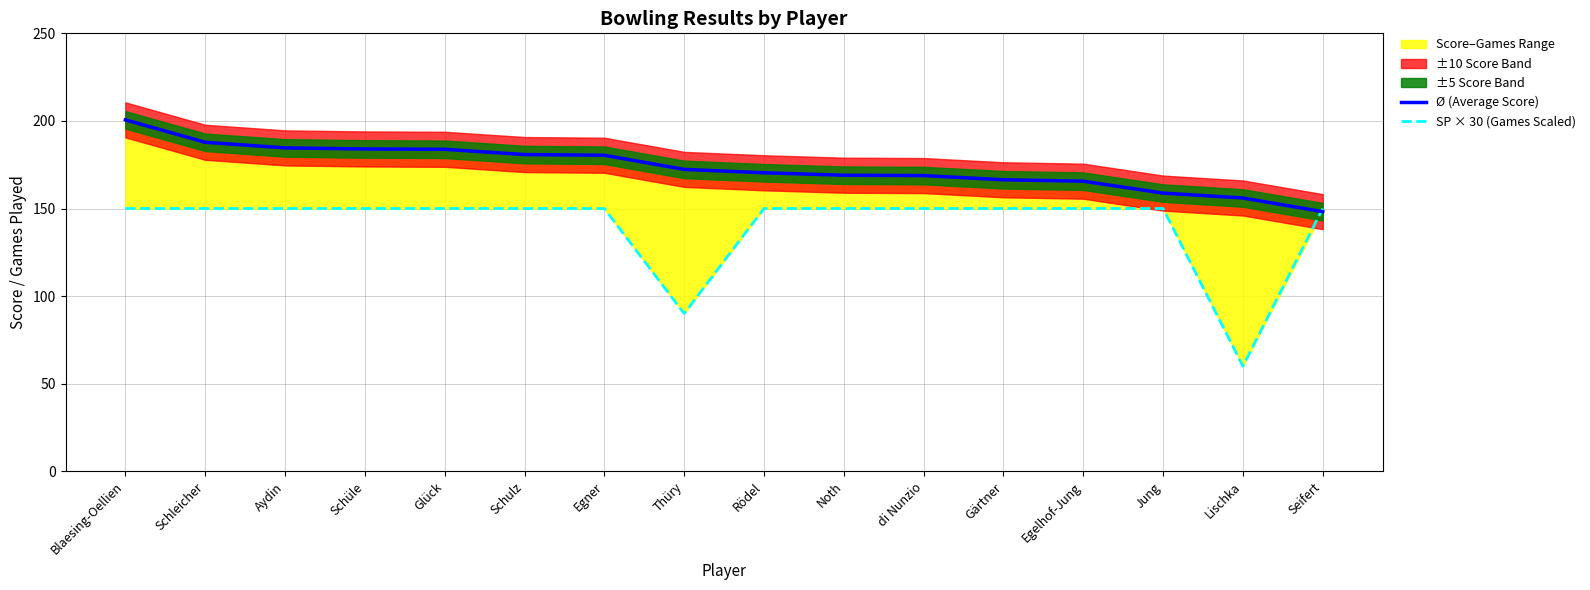

What value does the SP × 30 (Games Scaled) series have at di Nunzio?

150.0